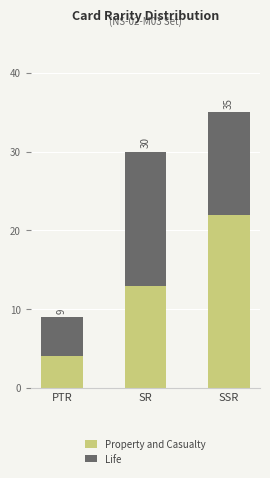

Are the bars grouped side by side (vs. stacked)?

No